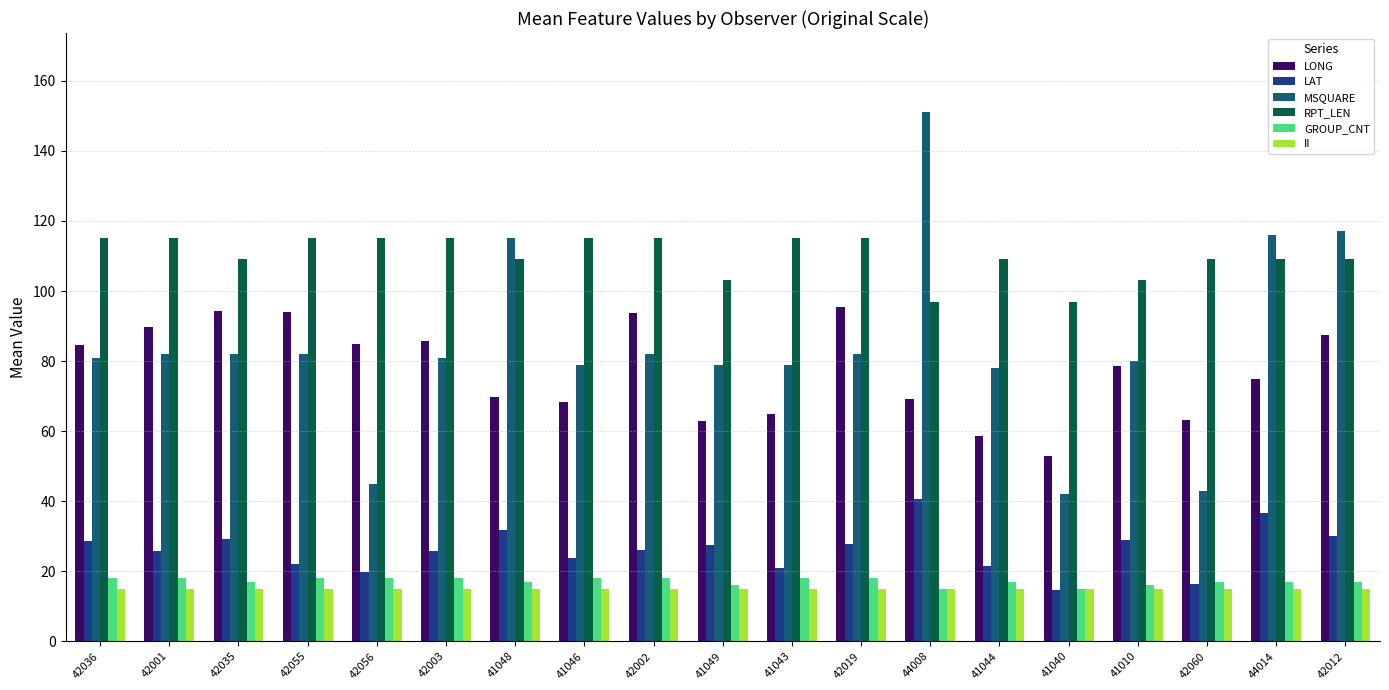

Which series has the widest spread of values?

MSQUARE